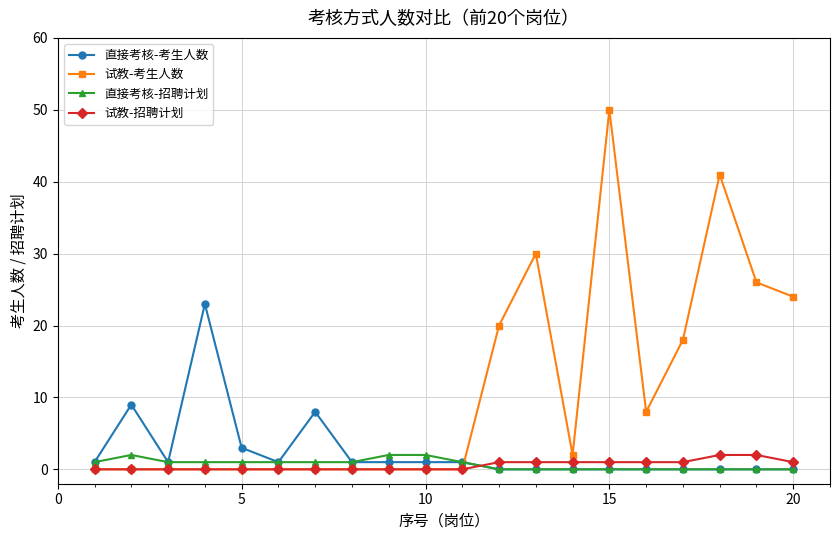

Which series has the largest total across all categories?

试教-考生人数